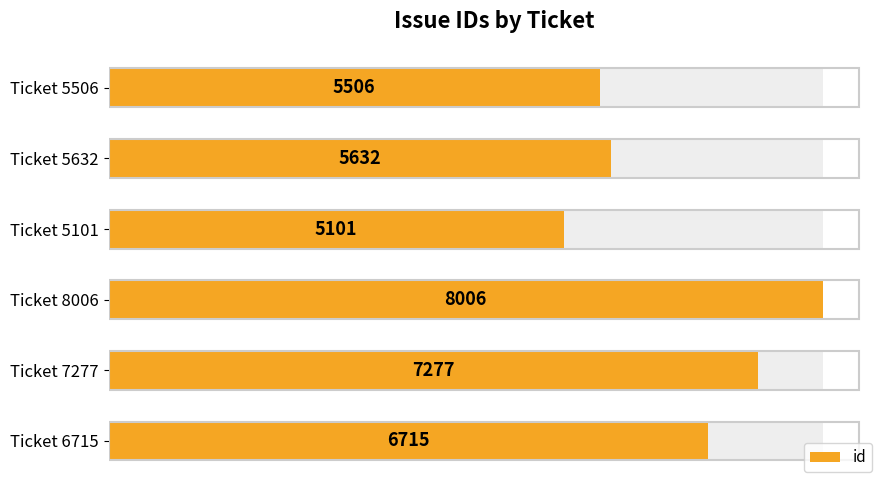

What is the value of the 5th bar from the left?

7277